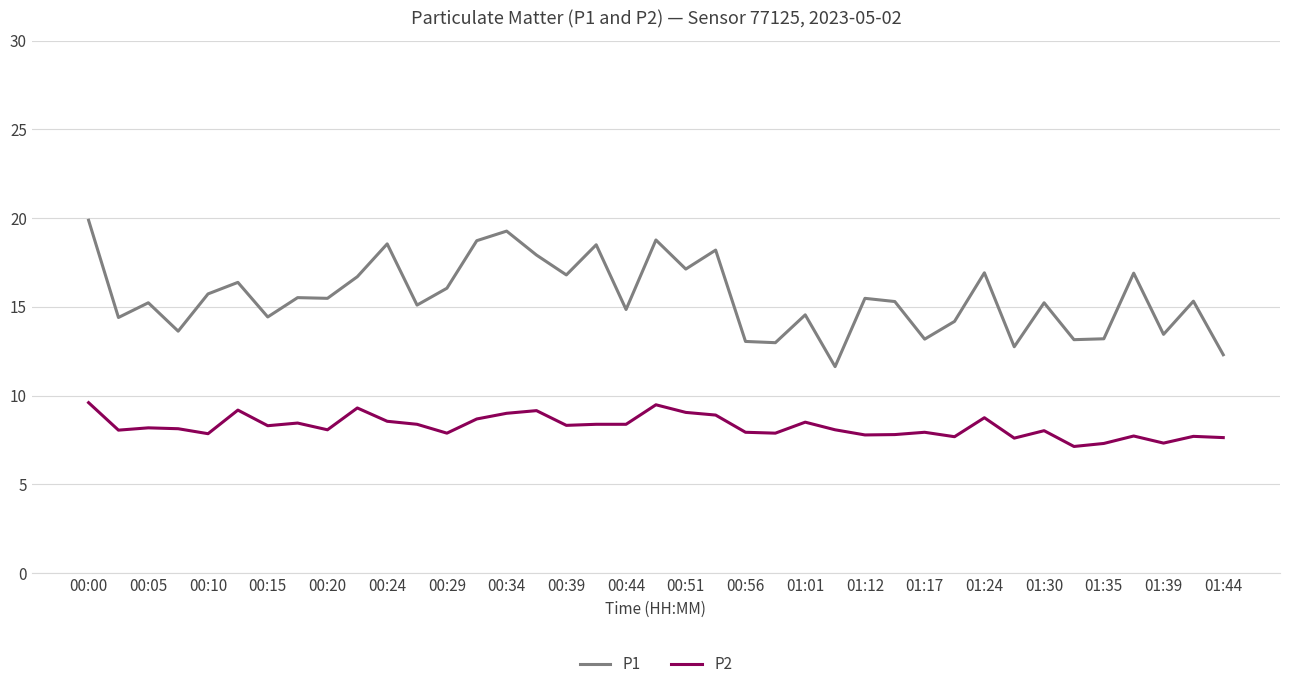

How many lines are shown in the chart?

2